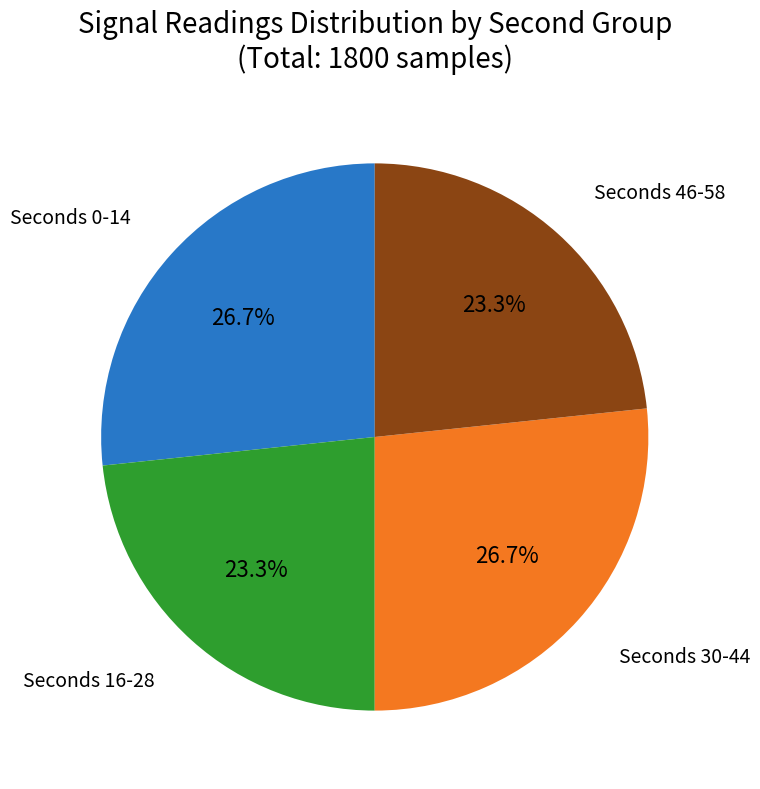

How many segments does this pie chart have?

4